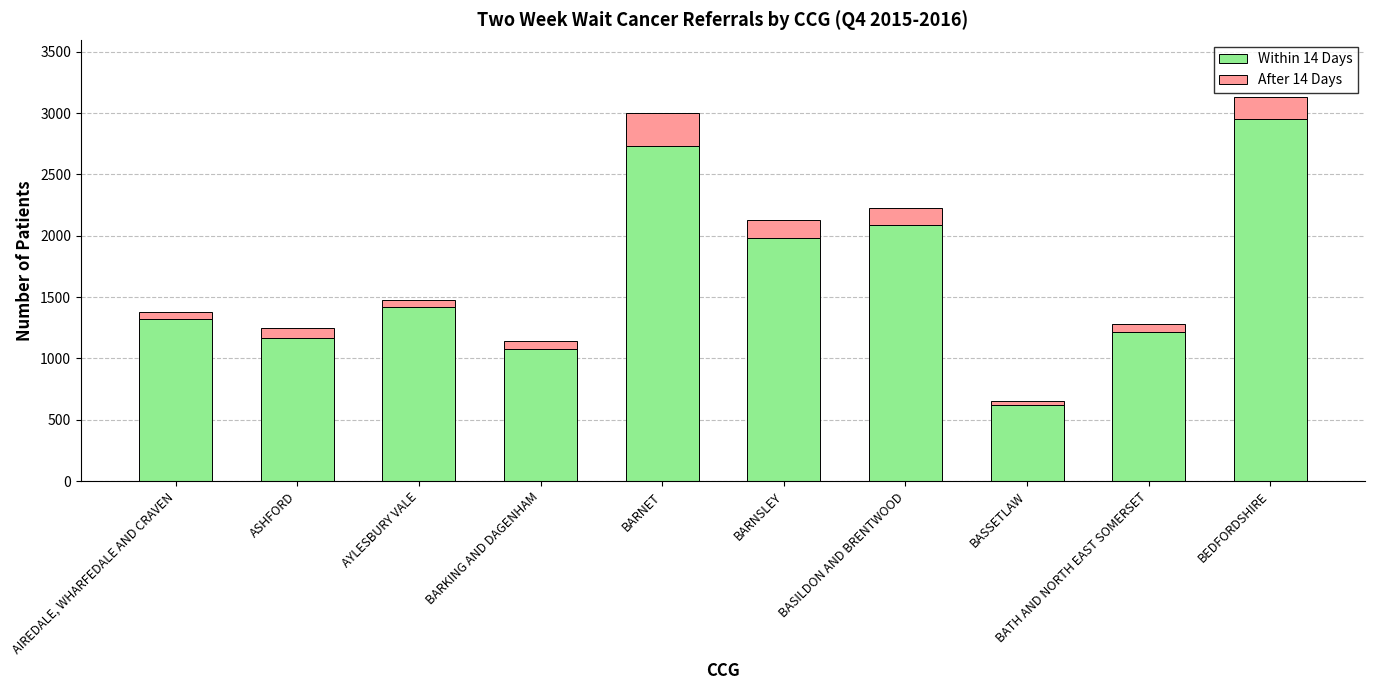

At which label does Within 14 Days reach its minimum?

BASSETLAW